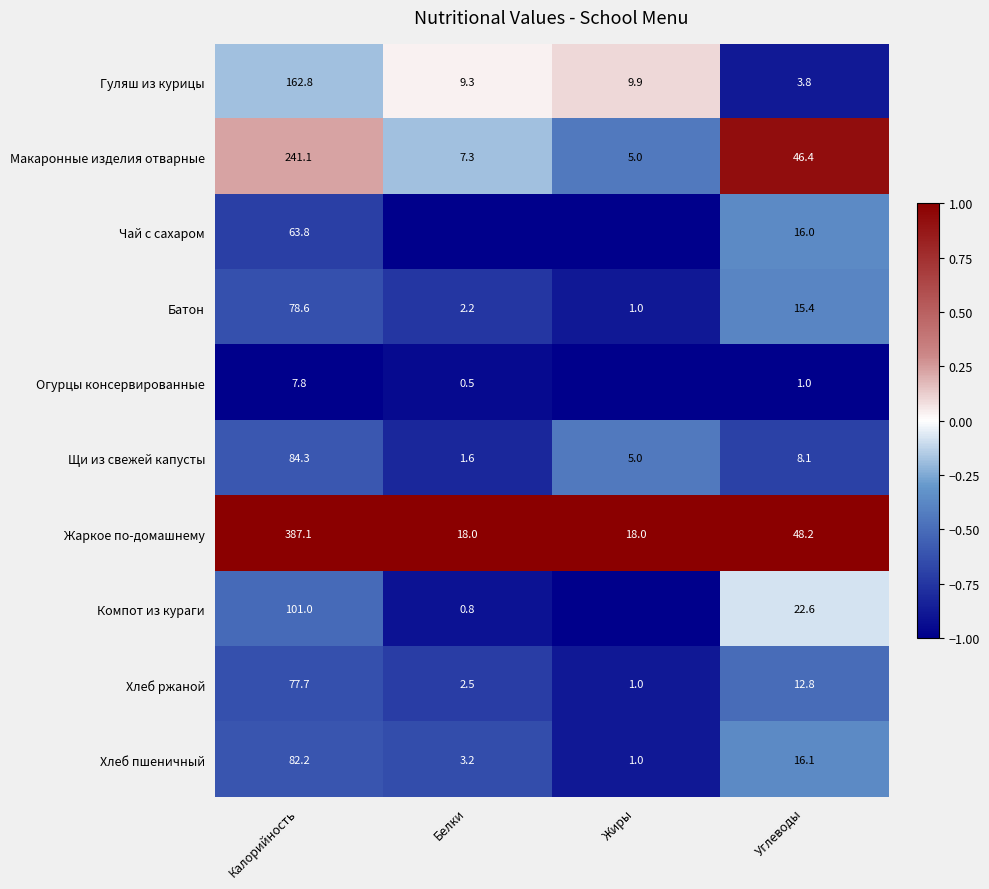

Where does the Батон series first go above 15?

Калорийность